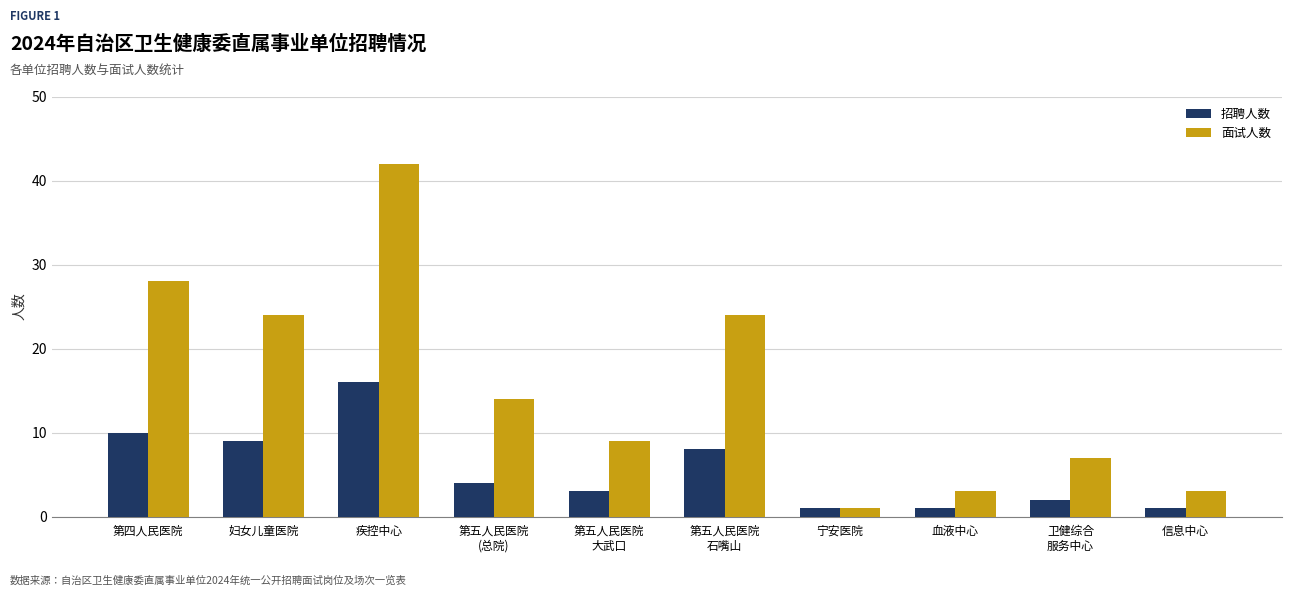

What position from the right is 第五人民医院
石嘴山?

5